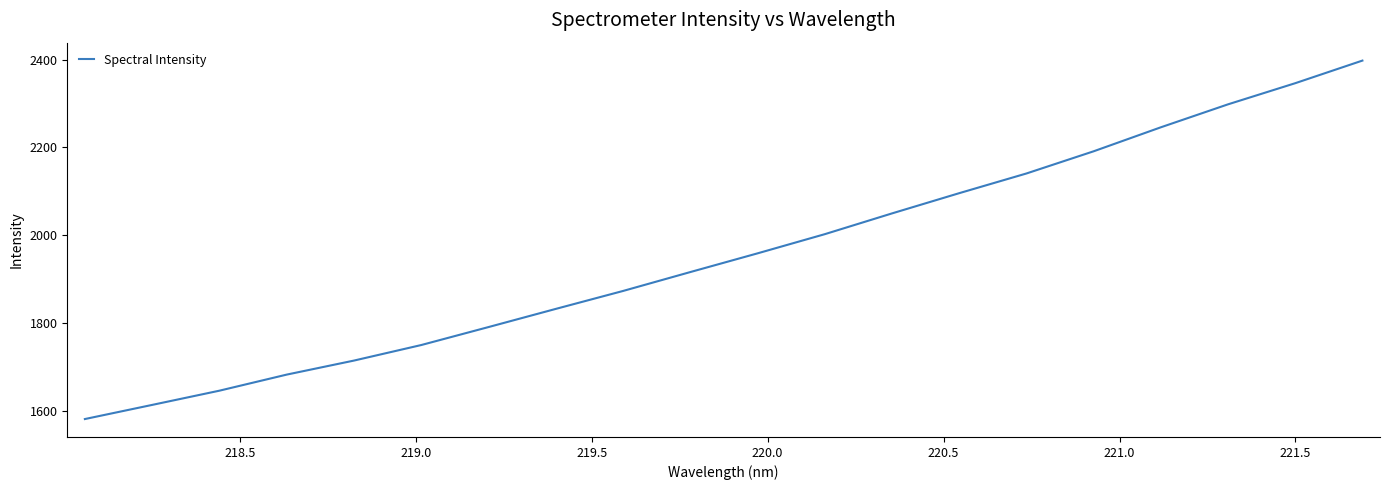

What is the difference between the maximum and minimum values?

816.1